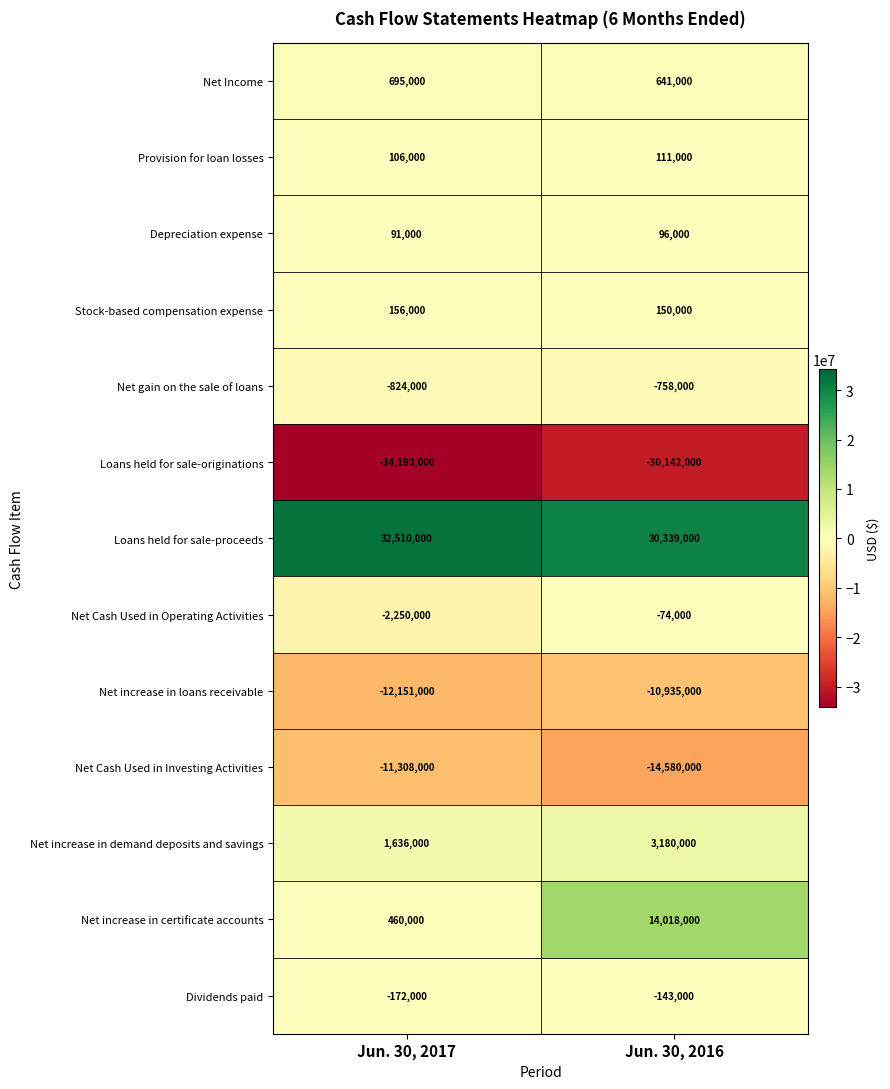

Between Jun. 30, 2017 and Jun. 30, 2016, which series saw the biggest shift?

Net increase in certificate accounts